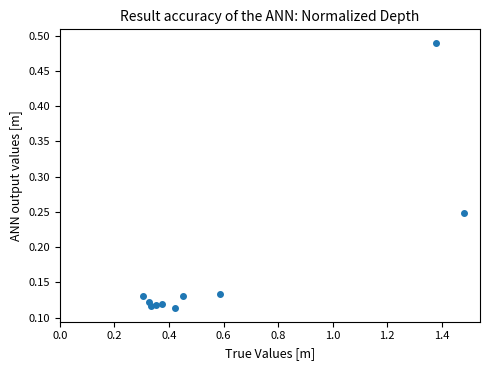

What is the range of X values (max minus min)?

1.2